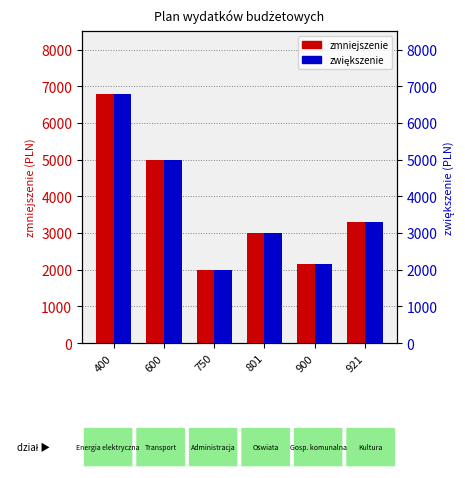

What is the sum of the zmniejszenie values at 750 and 400?

8800